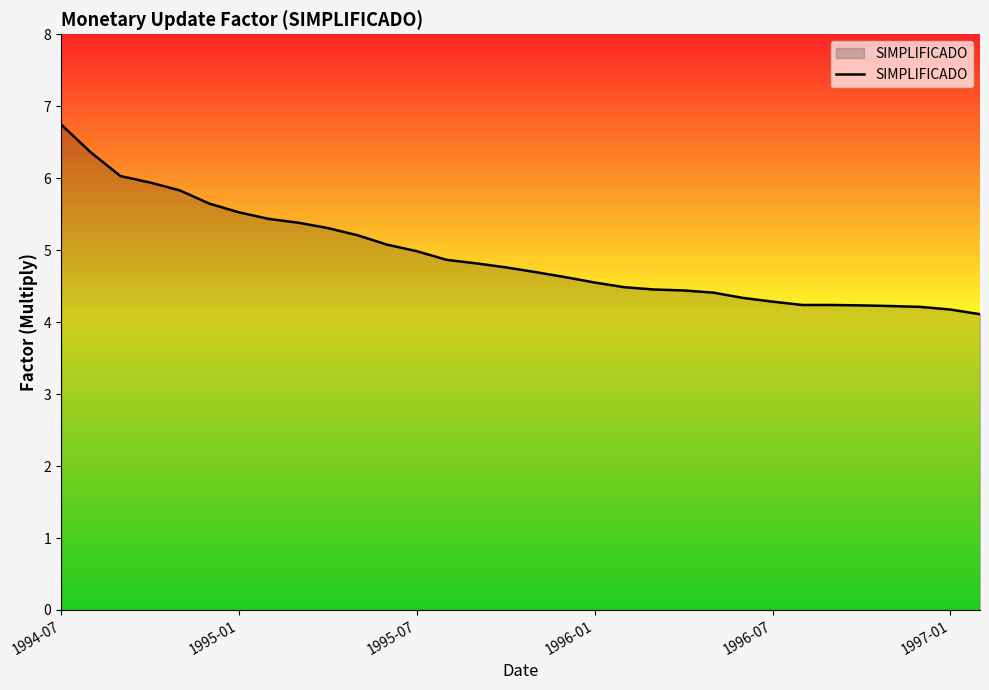

What is the minimum value shown in the chart?

4.1